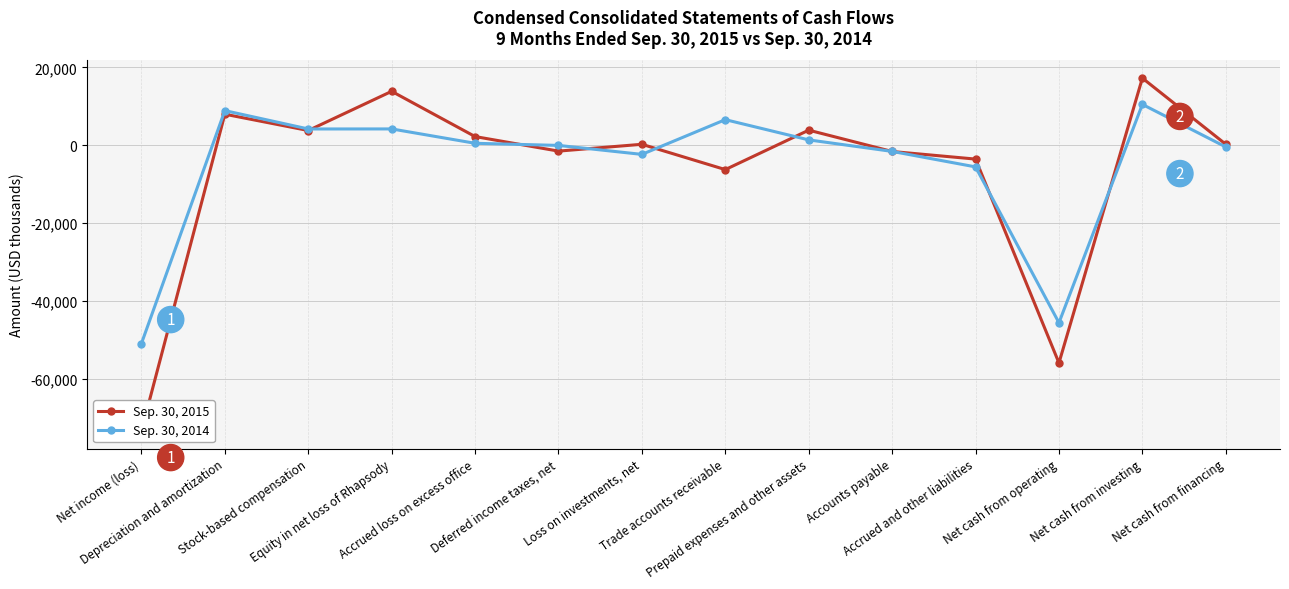

List the series in order of their overall mean, highest first.

Sep. 30, 2014, Sep. 30, 2015